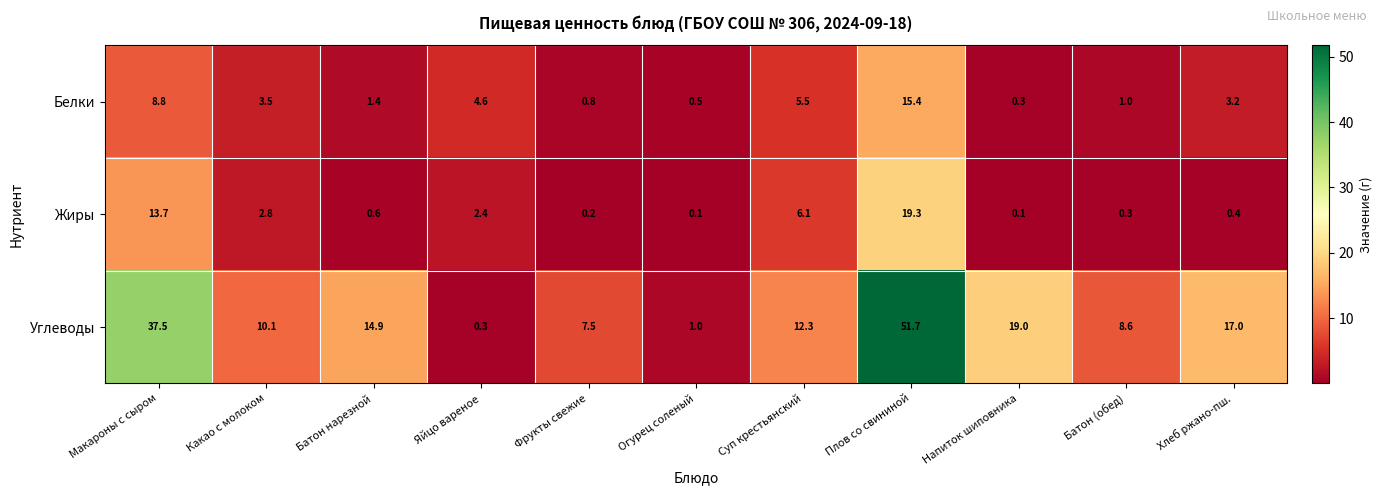

At which category is the sum across all series the highest?

Плов со свининой